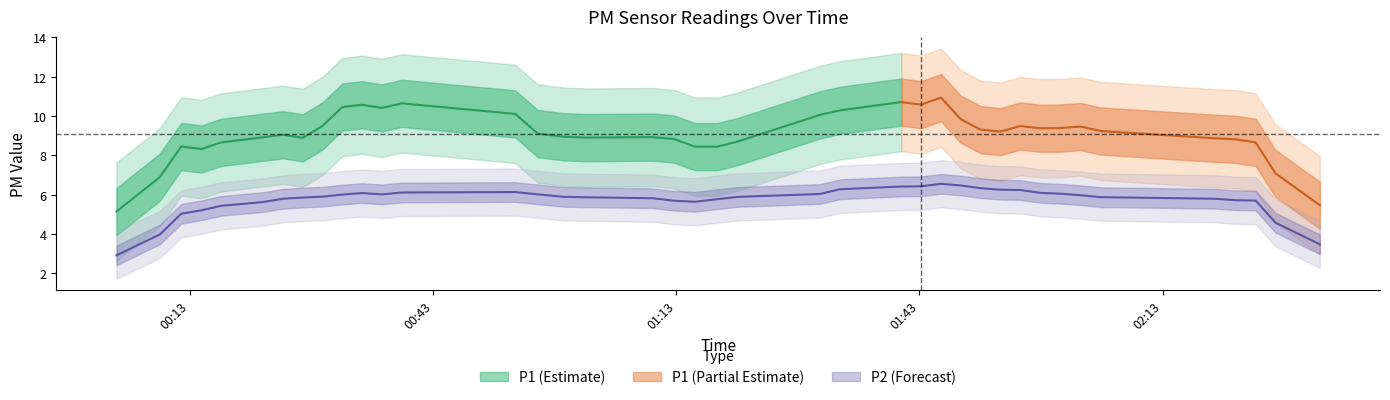

Which series has the largest range (max minus min)?

P1